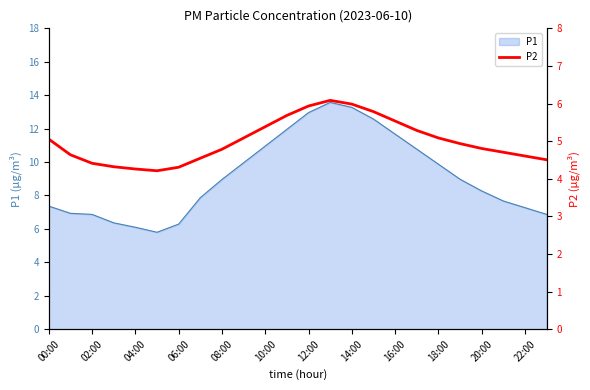

True or false: the data has more than 0 interior local peaks.

True